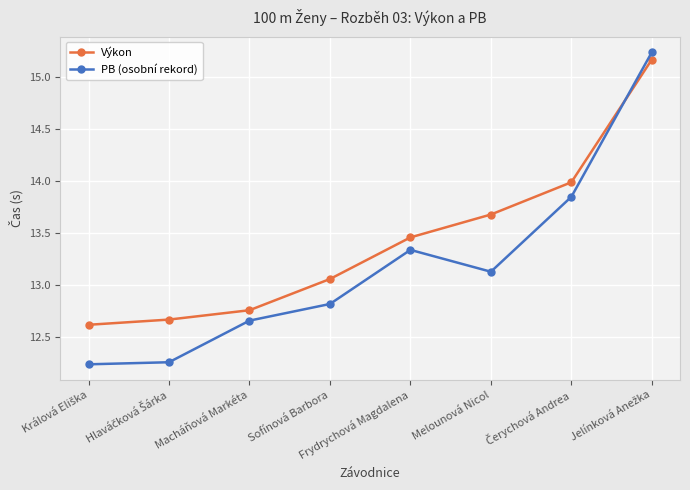

How many lines are shown in the chart?

2